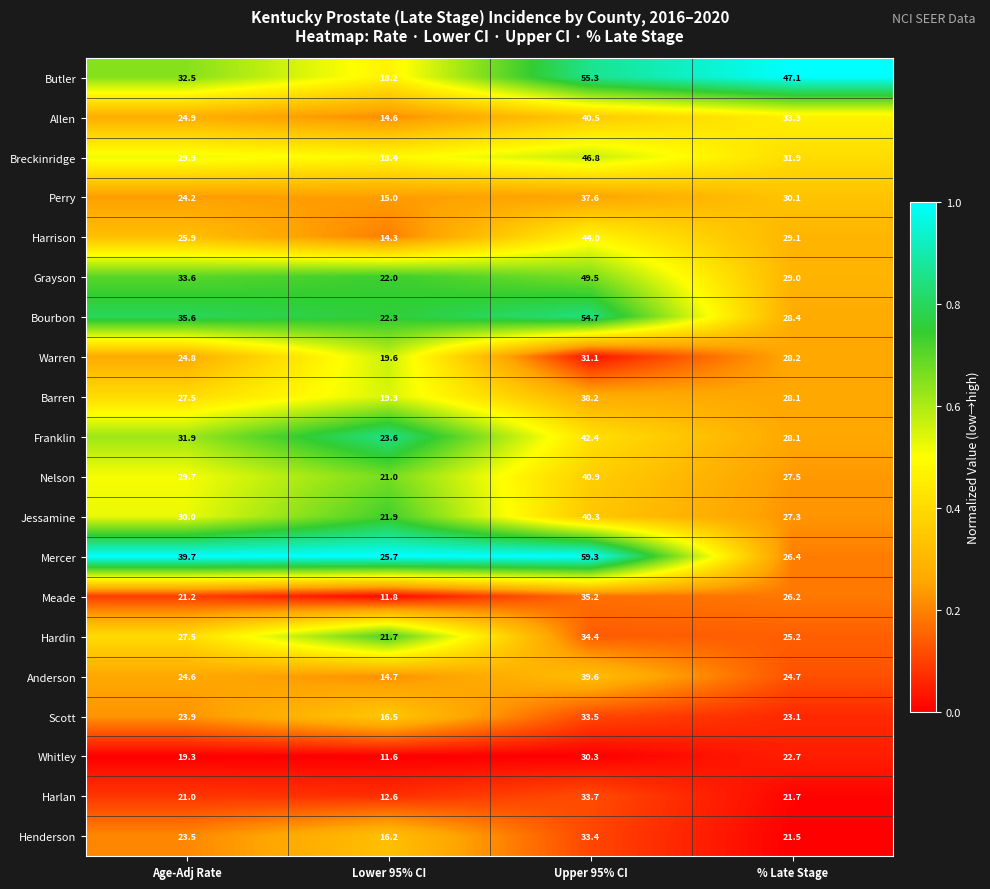

How many data points does each series have?

4